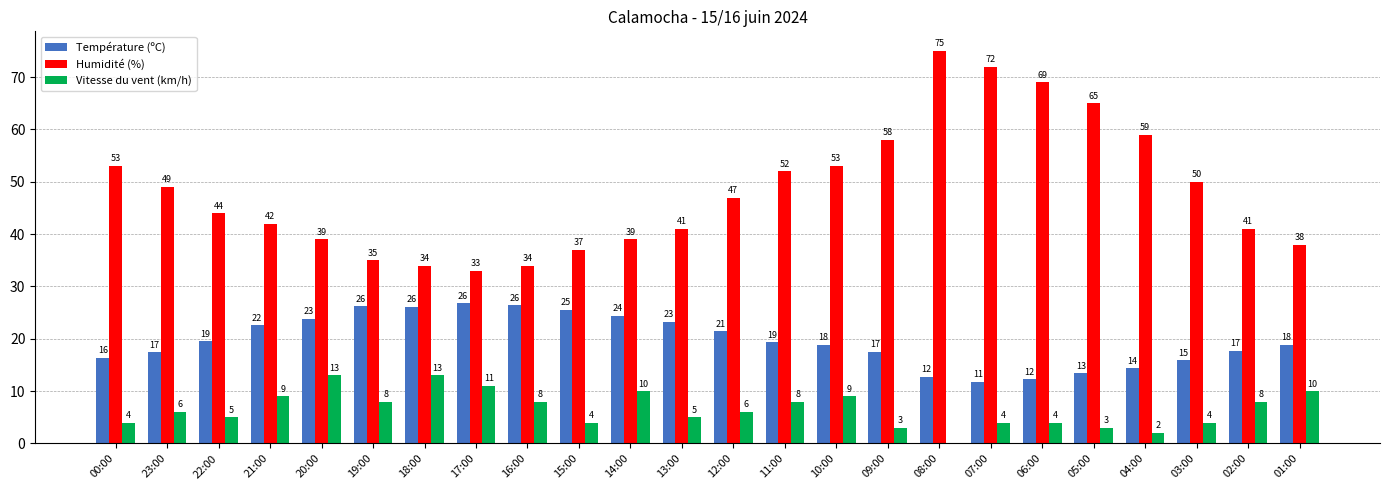

Are the bars grouped side by side (vs. stacked)?

Yes